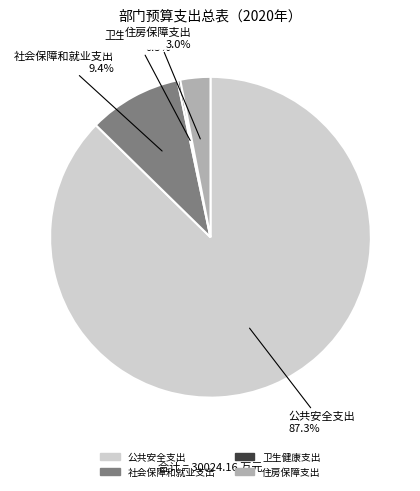

Between 住房保障支出 and 公共安全支出, which is larger?

公共安全支出